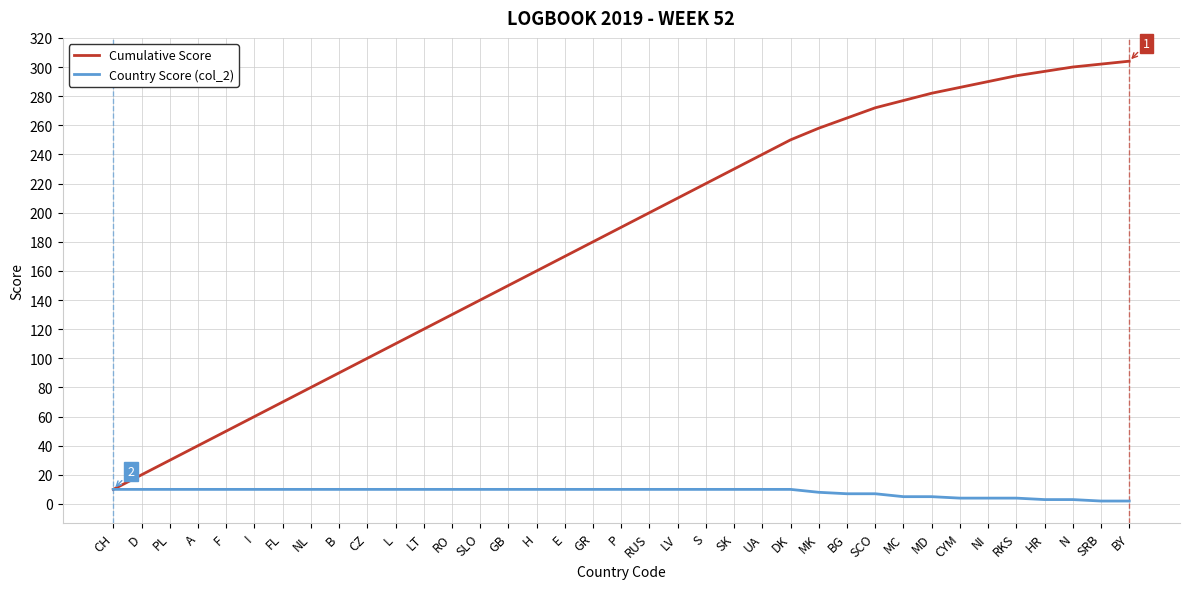

Which series has the largest total across all categories?

Cumulative Score